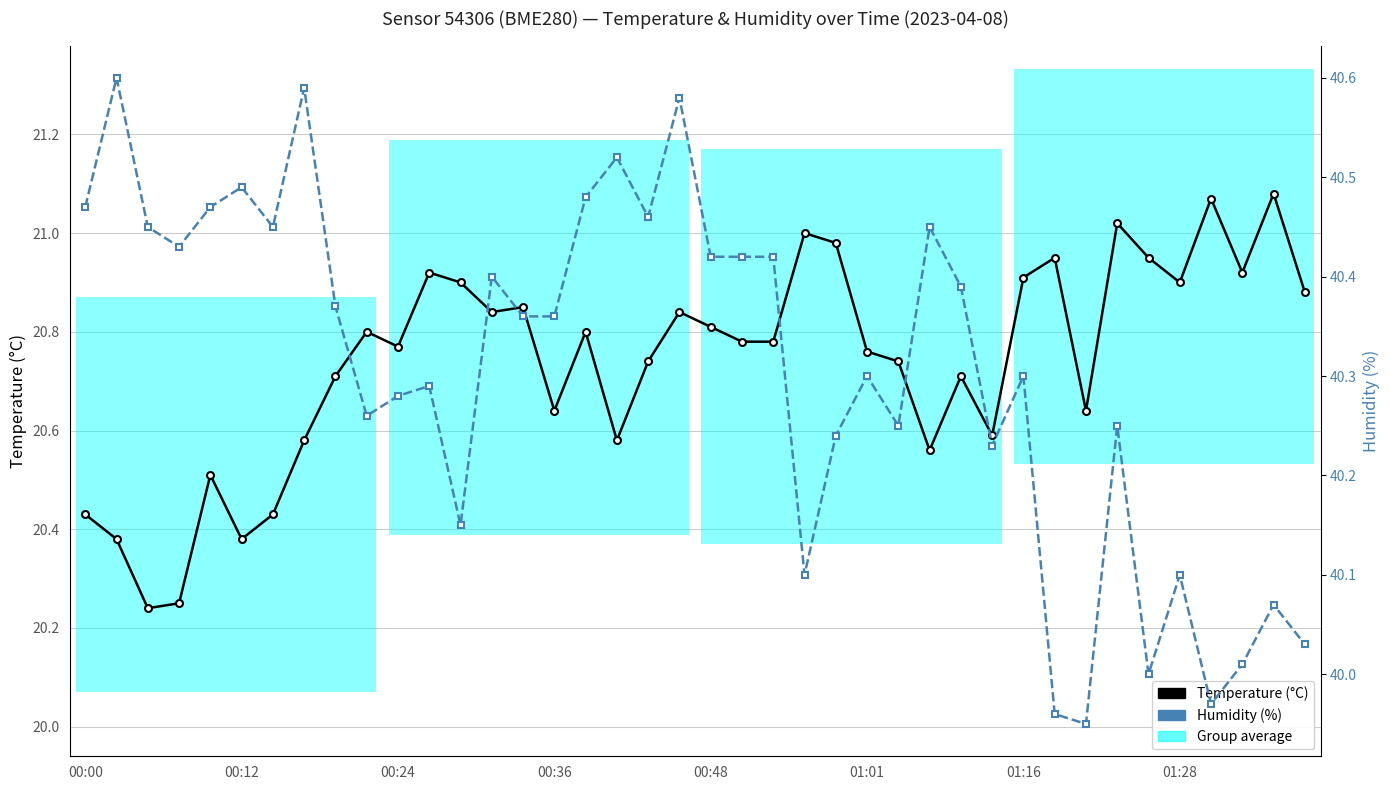

List the series in order of their overall mean, highest first.

Humidity (%), Temperature (°C)